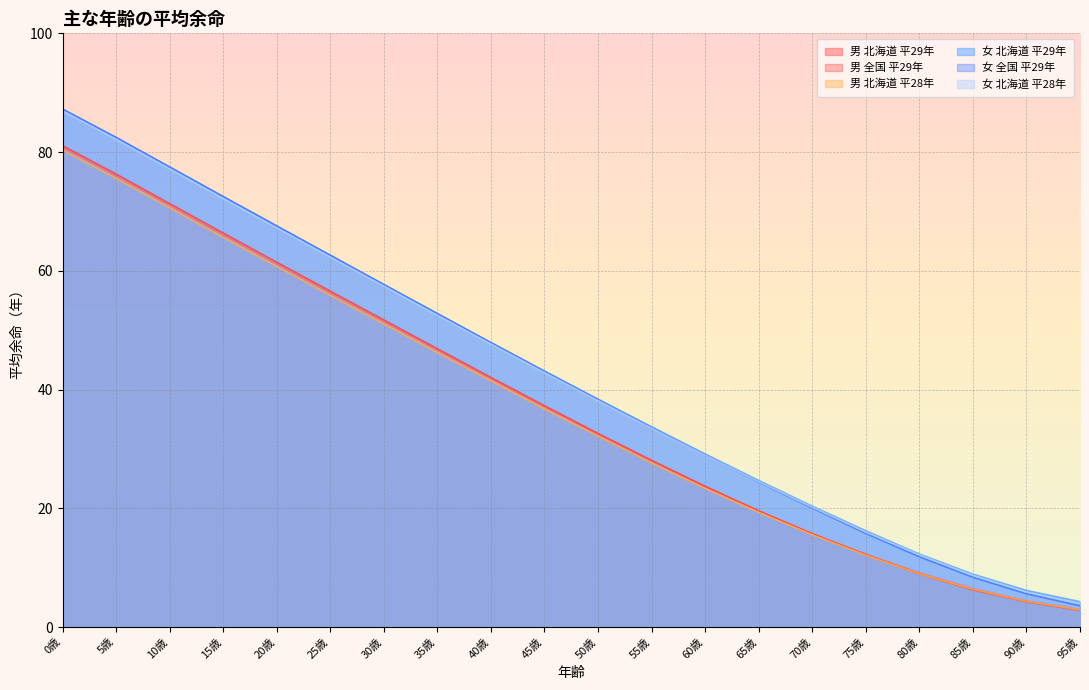

At how many categories does at least one series exceed 14?

16